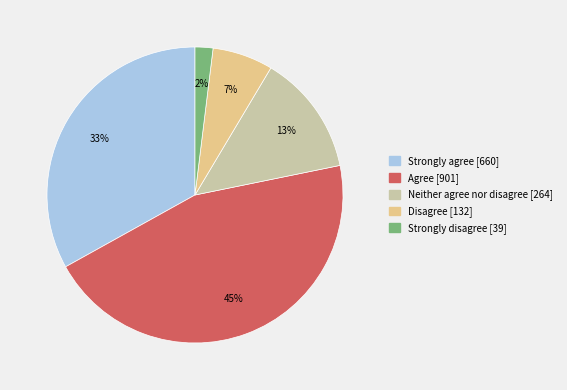

To the nearest percent, what is the difference between the largest and smallest slice percentages?

43%